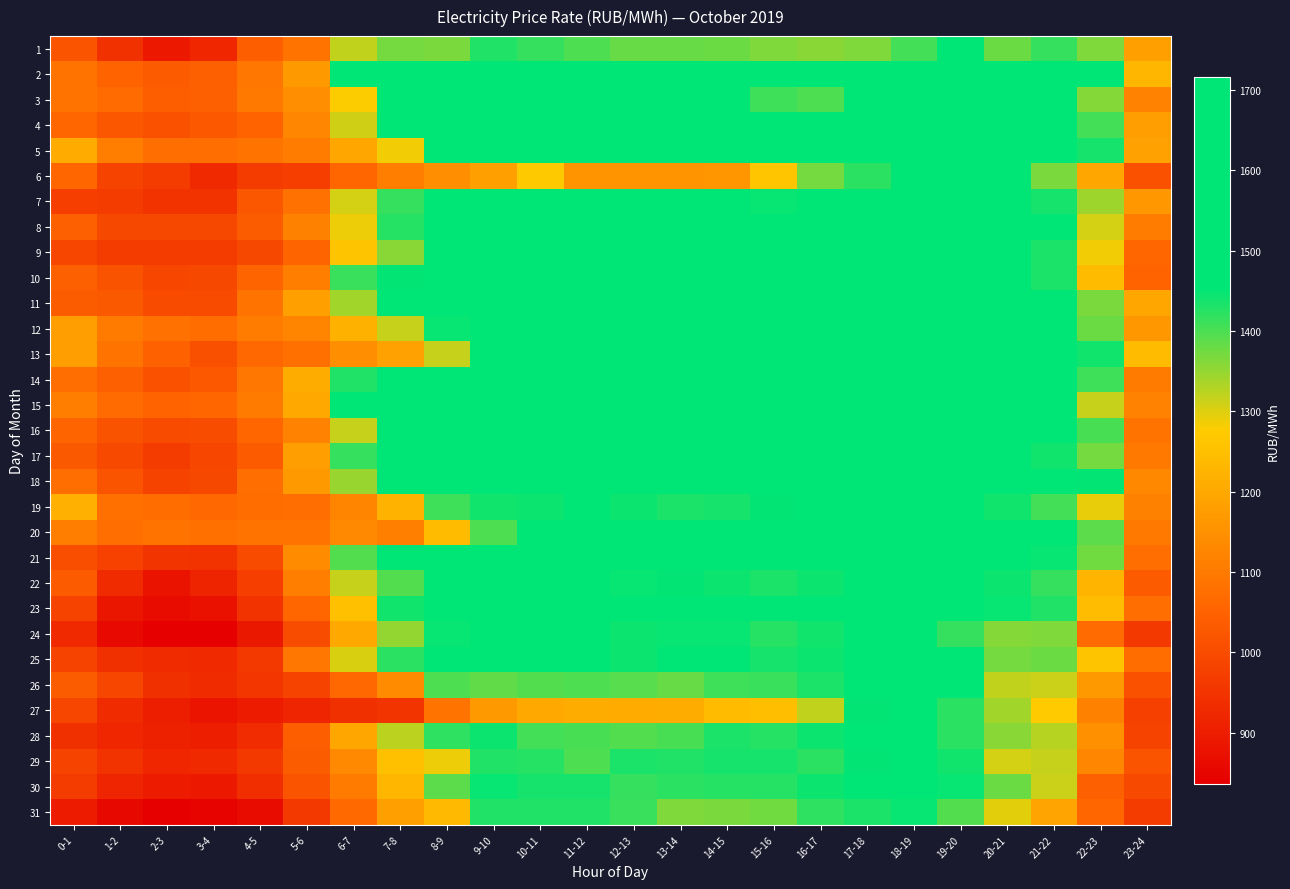

Reading left to right, transcribe all the data shown in this chart.

1: 0-1=1018.8	1-2=944.9	2-3=893.4	3-4=920.3	4-5=1040.8	5-6=1087.9	6-7=1318.3	7-8=1371.4	8-9=1367.8	9-10=1429.0	10-11=1415.1	11-12=1397.6	12-13=1380.2	13-14=1380.7	14-15=1376.3	15-16=1363.1	16-17=1356.9	17-18=1365.0	18-19=1406.7	19-20=1454.0	20-21=1377.4	21-22=1413.8	22-23=1364.4	23-24=1181.1
2: 0-1=1085.0	1-2=1050.5	2-3=1032.1	3-4=1044.5	4-5=1093.7	5-6=1168.0	6-7=1452.3	7-8=1522.5	8-9=1606.1	9-10=1688.0	10-11=1633.3	11-12=1611.9	12-13=1600.6	13-14=1600.8	14-15=1584.0	15-16=1552.1	16-17=1542.4	17-18=1555.8	18-19=1596.6	19-20=1601.3	20-21=1528.8	21-22=1511.1	22-23=1482.5	23-24=1229.3
3: 0-1=1088.5	1-2=1066.5	2-3=1040.6	3-4=1043.4	4-5=1098.3	5-6=1144.1	6-7=1278.7	7-8=1458.9	8-9=1473.9	9-10=1517.2	10-11=1509.4	11-12=1491.2	12-13=1474.4	13-14=1476.5	14-15=1467.4	15-16=1409.0	16-17=1399.9	17-18=1459.0	18-19=1513.0	19-20=1521.6	20-21=1466.3	21-22=1461.1	22-23=1361.0	23-24=1119.4
4: 0-1=1058.2	1-2=1025.0	2-3=1012.2	3-4=1027.8	4-5=1050.1	5-6=1125.0	6-7=1307.7	7-8=1479.4	8-9=1550.2	9-10=1607.5	10-11=1577.1	11-12=1565.2	12-13=1534.1	13-14=1543.7	14-15=1530.2	15-16=1507.9	16-17=1509.5	17-18=1534.4	18-19=1549.6	19-20=1558.9	20-21=1497.7	21-22=1492.8	22-23=1405.1	23-24=1179.2
5: 0-1=1205.8	1-2=1109.0	2-3=1074.2	3-4=1073.4	4-5=1087.9	5-6=1107.5	6-7=1193.8	7-8=1283.6	8-9=1505.7	9-10=1535.5	10-11=1540.9	11-12=1553.9	12-13=1534.8	13-14=1531.9	14-15=1532.1	15-16=1536.2	16-17=1550.8	17-18=1504.8	18-19=1536.7	19-20=1580.2	20-21=1526.1	21-22=1498.0	22-23=1436.0	23-24=1185.3
6: 0-1=1058.8	1-2=986.7	2-3=964.1	3-4=928.5	4-5=965.0	5-6=970.9	6-7=1057.7	7-8=1110.7	8-9=1142.8	9-10=1182.3	10-11=1269.6	11-12=1156.4	12-13=1155.5	13-14=1157.3	14-15=1160.1	15-16=1264.0	16-17=1371.8	17-18=1421.2	18-19=1492.0	19-20=1494.3	20-21=1455.6	21-22=1366.7	22-23=1196.5	23-24=1014.5
7: 0-1=971.5	1-2=965.7	2-3=947.4	3-4=946.5	4-5=1023.9	5-6=1082.7	6-7=1304.5	7-8=1414.2	8-9=1484.1	9-10=1540.2	10-11=1542.6	11-12=1513.4	12-13=1489.5	13-14=1490.4	14-15=1488.3	15-16=1447.5	16-17=1468.3	17-18=1480.4	18-19=1507.0	19-20=1501.2	20-21=1460.6	21-22=1437.6	22-23=1342.0	23-24=1165.2
8: 0-1=1045.5	1-2=990.8	2-3=990.8	3-4=992.0	4-5=1037.0	5-6=1116.8	6-7=1287.8	7-8=1425.0	8-9=1514.9	9-10=1580.2	10-11=1562.3	11-12=1519.6	12-13=1487.1	13-14=1507.6	14-15=1498.1	15-16=1473.2	16-17=1457.6	17-18=1482.9	18-19=1506.3	19-20=1525.7	20-21=1477.0	21-22=1455.6	22-23=1306.3	23-24=1104.2
9: 0-1=990.3	1-2=966.0	2-3=965.0	3-4=966.1	4-5=991.6	5-6=1053.9	6-7=1259.4	7-8=1357.4	8-9=1501.1	9-10=1563.3	10-11=1552.3	11-12=1508.2	12-13=1499.3	13-14=1505.5	14-15=1500.2	15-16=1475.5	16-17=1481.8	17-18=1498.7	18-19=1524.1	19-20=1518.3	20-21=1452.3	21-22=1434.2	22-23=1285.2	23-24=1059.3
10: 0-1=1043.0	1-2=1015.9	2-3=990.4	3-4=991.9	4-5=1054.1	5-6=1108.2	6-7=1412.4	7-8=1449.5	8-9=1568.2	9-10=1616.9	10-11=1609.6	11-12=1573.8	12-13=1556.5	13-14=1564.4	14-15=1552.7	15-16=1535.8	16-17=1511.5	17-18=1530.8	18-19=1569.7	19-20=1530.0	20-21=1459.5	21-22=1433.3	22-23=1239.0	23-24=1052.5
11: 0-1=1036.3	1-2=1029.0	2-3=999.2	3-4=998.1	4-5=1084.8	5-6=1180.1	6-7=1338.1	7-8=1475.8	8-9=1591.3	9-10=1651.0	10-11=1649.6	11-12=1602.9	12-13=1596.0	13-14=1602.6	14-15=1597.2	15-16=1564.2	16-17=1569.2	17-18=1588.8	18-19=1622.5	19-20=1610.8	20-21=1506.0	21-22=1499.3	22-23=1368.1	23-24=1195.9
12: 0-1=1179.6	1-2=1102.0	2-3=1080.8	3-4=1072.7	4-5=1104.6	5-6=1121.9	6-7=1217.7	7-8=1314.3	8-9=1448.0	9-10=1532.0	10-11=1574.0	11-12=1597.2	12-13=1591.1	13-14=1585.7	14-15=1585.5	15-16=1588.3	16-17=1601.4	17-18=1609.6	18-19=1671.0	19-20=1655.9	20-21=1535.7	21-22=1461.3	22-23=1376.6	23-24=1164.2
13: 0-1=1178.0	1-2=1084.5	2-3=1046.5	3-4=1009.2	4-5=1061.5	5-6=1077.4	6-7=1144.6	7-8=1183.9	8-9=1316.9	9-10=1476.9	10-11=1501.7	11-12=1517.4	12-13=1491.9	13-14=1490.3	14-15=1499.7	15-16=1490.7	16-17=1555.4	17-18=1608.2	18-19=1716.4	19-20=1684.5	20-21=1609.5	21-22=1509.5	22-23=1439.0	23-24=1240.9
14: 0-1=1074.7	1-2=1044.3	2-3=1011.6	3-4=1028.5	4-5=1093.7	5-6=1210.7	6-7=1430.2	7-8=1496.4	8-9=1613.3	9-10=1667.3	10-11=1643.7	11-12=1640.3	12-13=1621.5	13-14=1615.0	14-15=1610.1	15-16=1584.0	16-17=1596.9	17-18=1610.1	18-19=1617.9	19-20=1592.2	20-21=1487.1	21-22=1499.1	22-23=1407.0	23-24=1104.1
15: 0-1=1107.8	1-2=1069.4	2-3=1051.5	3-4=1059.2	4-5=1103.5	5-6=1198.3	6-7=1455.5	7-8=1488.3	8-9=1577.5	9-10=1594.2	10-11=1580.6	11-12=1571.2	12-13=1559.6	13-14=1569.4	14-15=1565.4	15-16=1522.9	16-17=1525.2	17-18=1558.1	18-19=1593.8	19-20=1554.0	20-21=1476.7	21-22=1474.9	22-23=1314.3	23-24=1120.8
16: 0-1=1054.8	1-2=1017.5	2-3=1000.8	3-4=1001.4	4-5=1056.5	5-6=1119.9	6-7=1314.5	7-8=1456.1	8-9=1547.5	9-10=1596.2	10-11=1575.8	11-12=1550.2	12-13=1513.7	13-14=1540.2	14-15=1528.2	15-16=1474.2	16-17=1505.3	17-18=1564.1	18-19=1583.4	19-20=1527.4	20-21=1479.2	21-22=1464.0	22-23=1402.5	23-24=1086.2
17: 0-1=1028.6	1-2=994.4	2-3=966.9	3-4=988.1	4-5=1032.3	5-6=1179.6	6-7=1416.9	7-8=1468.2	8-9=1561.0	9-10=1595.2	10-11=1586.2	11-12=1545.8	12-13=1531.4	13-14=1530.3	14-15=1532.2	15-16=1477.8	16-17=1518.3	17-18=1515.5	18-19=1525.0	19-20=1492.3	20-21=1463.1	21-22=1440.5	22-23=1372.1	23-24=1096.2
18: 0-1=1074.8	1-2=1021.0	2-3=981.6	3-4=992.9	4-5=1074.1	5-6=1169.2	6-7=1345.3	7-8=1477.8	8-9=1550.3	9-10=1586.1	10-11=1566.7	11-12=1551.0	12-13=1539.3	13-14=1548.5	14-15=1545.7	15-16=1516.7	16-17=1516.5	17-18=1550.0	18-19=1584.1	19-20=1546.2	20-21=1483.7	21-22=1487.5	22-23=1451.1	23-24=1129.4
19: 0-1=1217.0	1-2=1079.2	2-3=1070.7	3-4=1062.7	4-5=1071.9	5-6=1073.8	6-7=1124.1	7-8=1222.1	8-9=1407.8	9-10=1439.9	10-11=1443.5	11-12=1455.8	12-13=1444.7	13-14=1431.7	14-15=1435.6	15-16=1449.4	16-17=1465.0	17-18=1470.0	18-19=1523.1	19-20=1486.4	20-21=1438.8	21-22=1405.2	22-23=1293.0	23-24=1117.6
20: 0-1=1108.7	1-2=1073.8	2-3=1084.8	3-4=1080.0	4-5=1085.2	5-6=1089.8	6-7=1132.3	7-8=1114.1	8-9=1239.2	9-10=1397.5	10-11=1462.6	11-12=1457.9	12-13=1456.7	13-14=1462.8	14-15=1468.6	15-16=1469.8	16-17=1489.7	17-18=1523.5	18-19=1568.5	19-20=1548.9	20-21=1490.0	21-22=1454.6	22-23=1389.3	23-24=1099.5
21: 0-1=1006.8	1-2=979.3	2-3=949.8	3-4=949.2	4-5=1000.7	5-6=1136.7	6-7=1396.5	7-8=1527.2	8-9=1554.0	9-10=1635.5	10-11=1602.3	11-12=1552.2	12-13=1510.7	13-14=1517.9	14-15=1515.3	15-16=1491.5	16-17=1493.7	17-18=1547.0	18-19=1570.8	19-20=1516.7	20-21=1466.1	21-22=1446.5	22-23=1375.4	23-24=1076.1
22: 0-1=1032.0	1-2=931.5	2-3=879.7	3-4=914.1	4-5=973.2	5-6=1109.3	6-7=1317.3	7-8=1395.1	8-9=1495.9	9-10=1518.5	10-11=1497.7	11-12=1476.0	12-13=1445.5	13-14=1449.3	14-15=1442.0	15-16=1433.1	16-17=1443.8	17-18=1475.4	18-19=1529.4	19-20=1481.3	20-21=1444.4	21-22=1414.8	22-23=1226.3	23-24=1034.4
23: 0-1=985.9	1-2=885.1	2-3=860.8	3-4=875.3	4-5=946.8	5-6=1057.0	6-7=1248.7	7-8=1439.6	8-9=1474.7	9-10=1523.4	10-11=1496.3	11-12=1476.6	12-13=1461.7	13-14=1475.1	14-15=1481.4	15-16=1452.2	16-17=1461.4	17-18=1507.7	18-19=1517.6	19-20=1488.0	20-21=1447.7	21-22=1428.0	22-23=1242.2	23-24=1074.2
24: 0-1=927.9	1-2=857.4	2-3=835.9	3-4=837.3	4-5=887.5	5-6=1003.5	6-7=1202.4	7-8=1349.9	8-9=1446.9	9-10=1473.2	10-11=1478.4	11-12=1454.6	12-13=1442.9	13-14=1445.9	14-15=1446.5	15-16=1427.4	16-17=1438.9	17-18=1462.7	18-19=1485.5	19-20=1417.0	20-21=1359.1	21-22=1364.1	22-23=1069.3	23-24=959.8
25: 0-1=986.9	1-2=941.7	2-3=928.9	3-4=927.0	4-5=962.7	5-6=1090.9	6-7=1303.4	7-8=1422.8	8-9=1453.9	9-10=1556.8	10-11=1524.7	11-12=1459.0	12-13=1444.2	13-14=1453.3	14-15=1454.2	15-16=1437.0	16-17=1443.8	17-18=1474.0	18-19=1558.8	19-20=1454.8	20-21=1370.2	21-22=1379.0	22-23=1261.5	23-24=1072.4
26: 0-1=1038.6	1-2=988.4	2-3=939.3	3-4=929.9	4-5=954.0	5-6=986.5	6-7=1061.1	7-8=1137.0	8-9=1396.6	9-10=1384.3	10-11=1393.3	11-12=1398.8	12-13=1392.2	13-14=1382.3	14-15=1407.4	15-16=1412.8	16-17=1434.0	17-18=1467.1	18-19=1503.9	19-20=1451.9	20-21=1319.5	21-22=1310.7	22-23=1166.7	23-24=1014.1
27: 0-1=988.3	1-2=931.9	2-3=902.7	3-4=881.6	4-5=899.2	5-6=916.4	6-7=940.8	7-8=950.5	8-9=1083.7	9-10=1167.1	10-11=1202.9	11-12=1209.6	12-13=1204.4	13-14=1207.8	14-15=1241.7	15-16=1248.2	16-17=1320.2	17-18=1450.6	18-19=1495.3	19-20=1422.3	20-21=1340.4	21-22=1275.7	22-23=1117.2	23-24=976.6
28: 0-1=942.2	1-2=919.5	2-3=908.1	3-4=903.6	4-5=932.7	5-6=1039.7	6-7=1196.2	7-8=1322.2	8-9=1419.2	9-10=1442.6	10-11=1405.5	11-12=1402.5	12-13=1393.9	13-14=1400.5	14-15=1433.8	15-16=1427.2	16-17=1442.4	17-18=1453.5	18-19=1489.2	19-20=1422.1	20-21=1356.6	21-22=1326.8	22-23=1152.0	23-24=984.1
29: 0-1=980.6	1-2=948.9	2-3=920.1	3-4=925.9	4-5=959.0	5-6=1035.8	6-7=1132.0	7-8=1249.4	8-9=1287.1	9-10=1428.1	10-11=1426.5	11-12=1397.4	12-13=1432.2	13-14=1430.3	14-15=1435.0	15-16=1437.5	16-17=1423.1	17-18=1448.3	18-19=1456.4	19-20=1441.1	20-21=1306.9	21-22=1315.7	22-23=1126.3	23-24=1019.7
30: 0-1=967.2	1-2=917.4	2-3=898.6	3-4=893.3	4-5=937.7	5-6=1019.9	6-7=1101.5	7-8=1228.2	8-9=1389.2	9-10=1445.7	10-11=1437.3	11-12=1436.1	12-13=1415.7	13-14=1423.1	14-15=1425.0	15-16=1424.3	16-17=1443.8	17-18=1460.2	18-19=1467.1	19-20=1446.5	20-21=1376.3	21-22=1312.8	22-23=1044.2	23-24=994.5
31: 0-1=898.7	1-2=854.4	2-3=840.8	3-4=843.1	4-5=862.2	5-6=957.3	6-7=1063.6	7-8=1180.7	8-9=1237.0	9-10=1430.8	10-11=1430.7	11-12=1430.8	12-13=1412.8	13-14=1365.1	14-15=1368.7	15-16=1373.5	16-17=1418.1	17-18=1431.6	18-19=1445.1	19-20=1394.8	20-21=1293.9	21-22=1193.0	22-23=1059.2	23-24=967.9